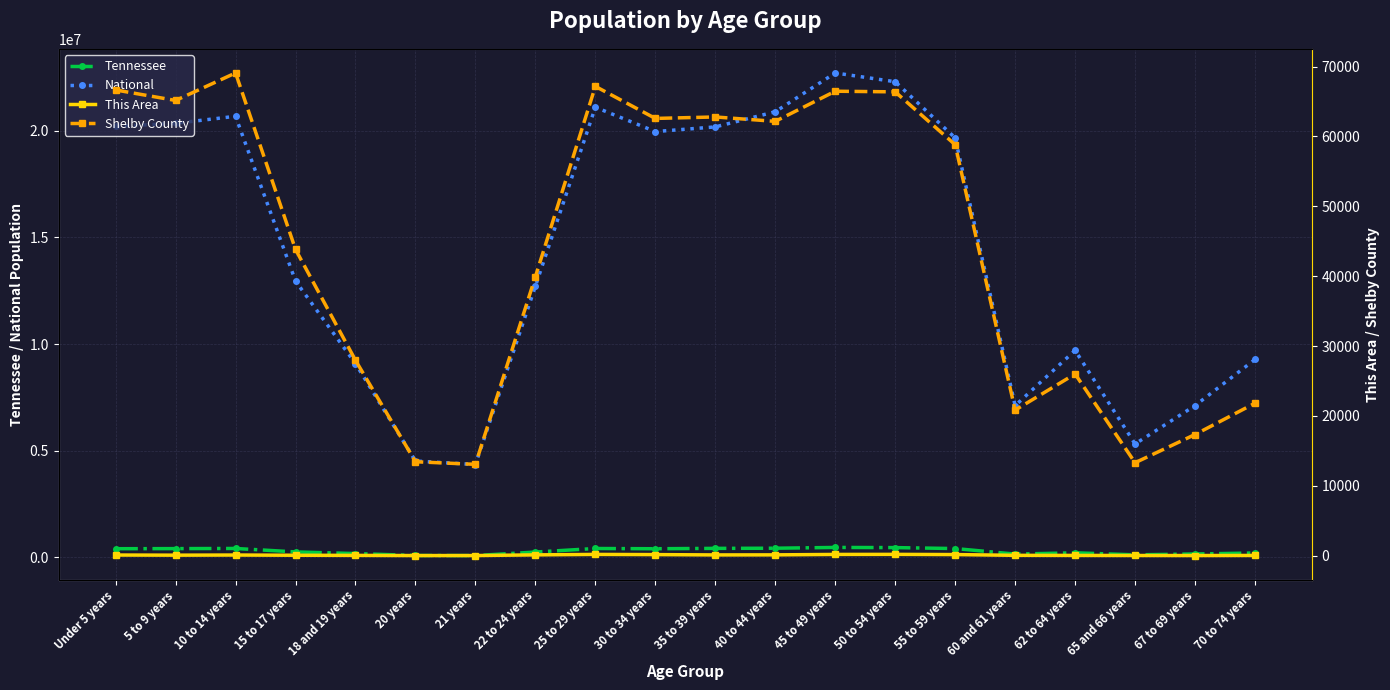

True or false: Tennessee and Shelby County intersect in this chart.

False